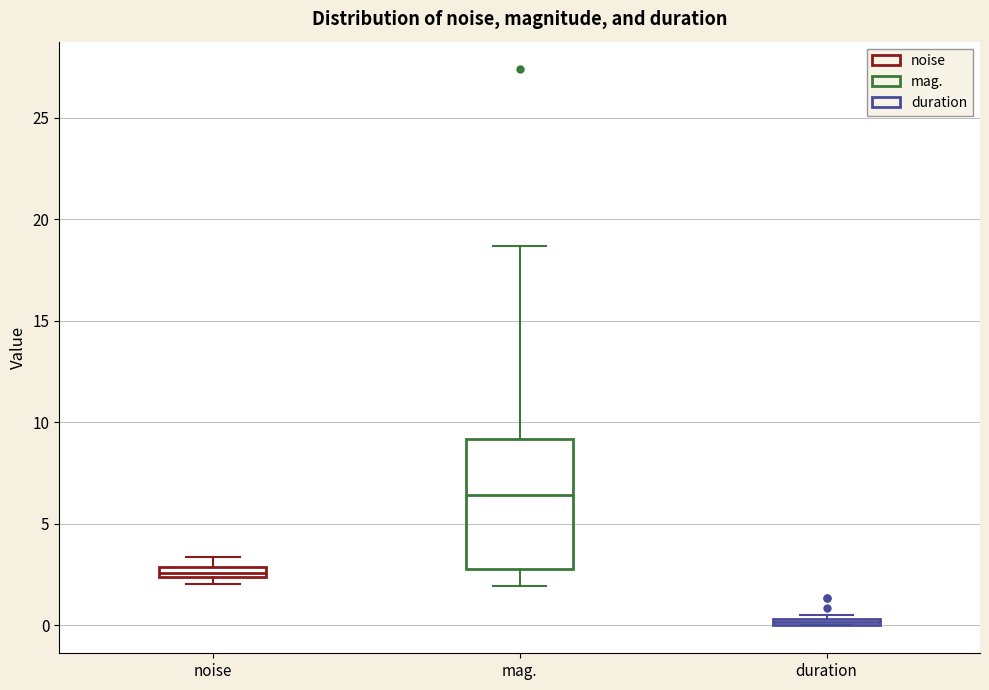

Which box's median line is the lowest?

duration